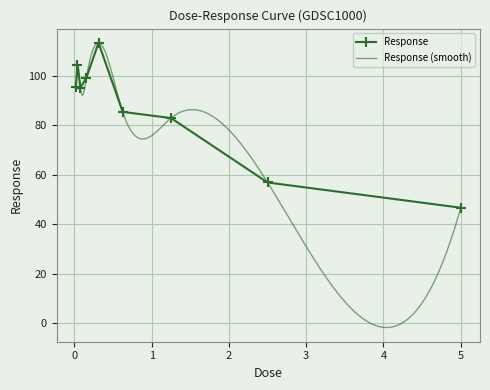

What is the maximum value shown in the chart?

113.3